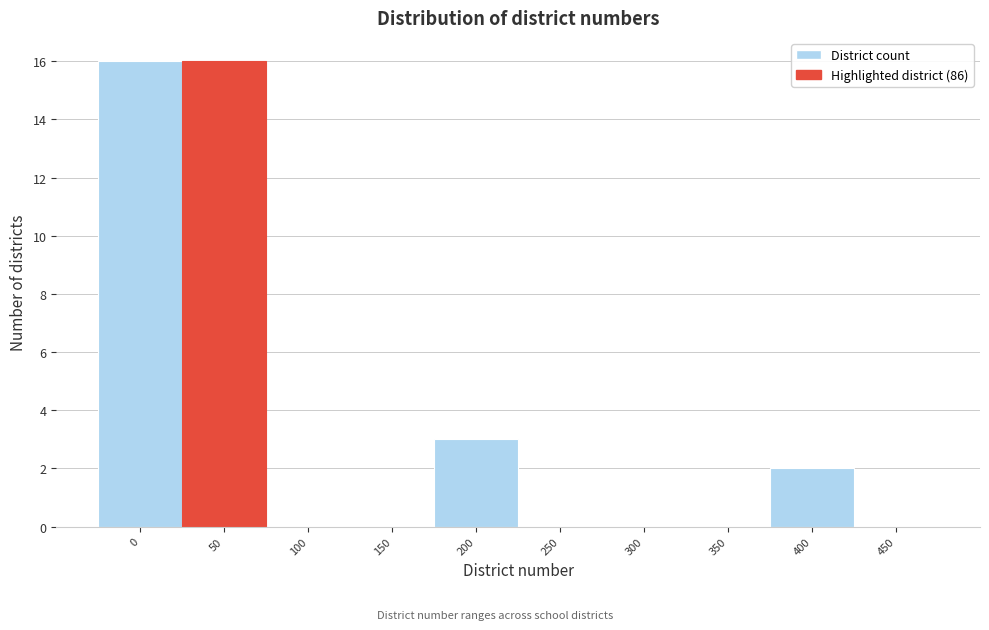

Reading left to right, what are all the values shown in this chart?

0=16	50=16	100=0	150=0	200=3	250=0	300=0	350=0	400=2	450=0